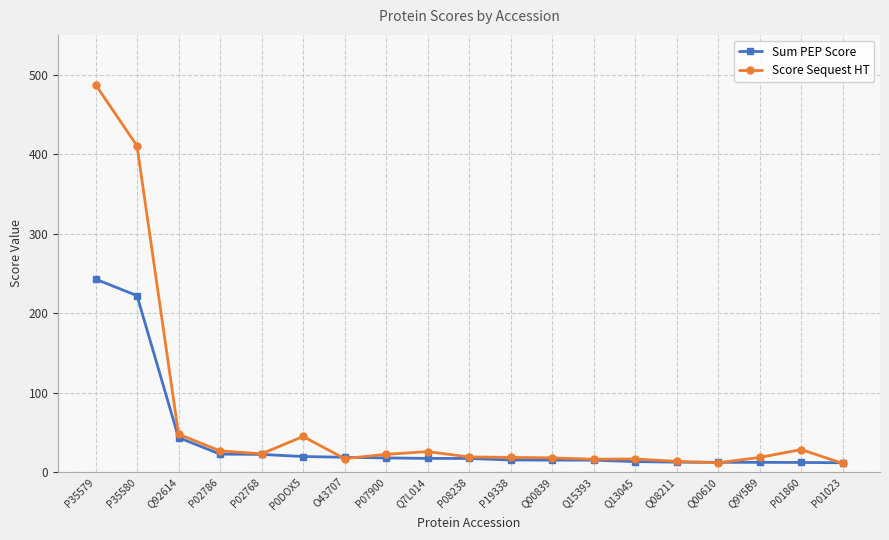

What is the difference between the Score Sequest HT values at Q9Y5B9 and P35579?

469.2